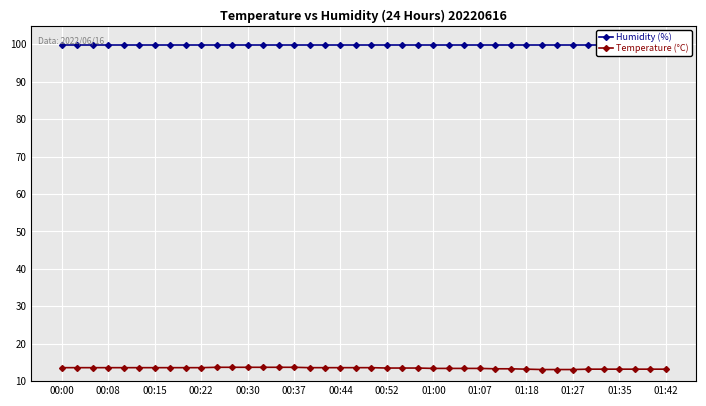

The Temperature (°C) series shows 19.4 at 01:35. True or false?

False